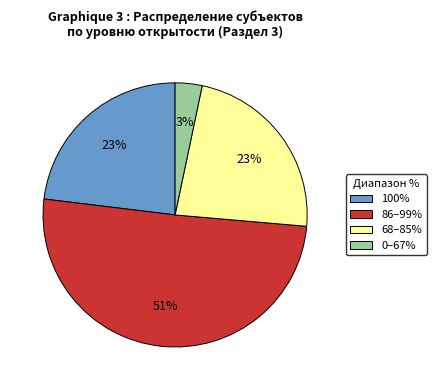

True or false: 0–67% accounts for 3% of the total.

True